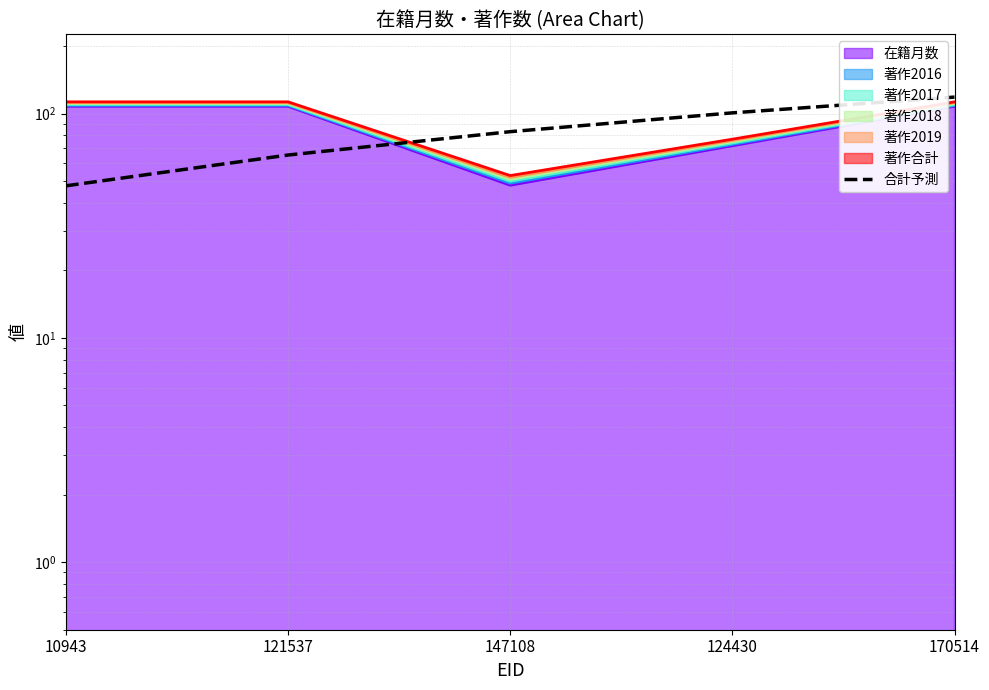

At which category does the chart reach its minimum across all series?

10943